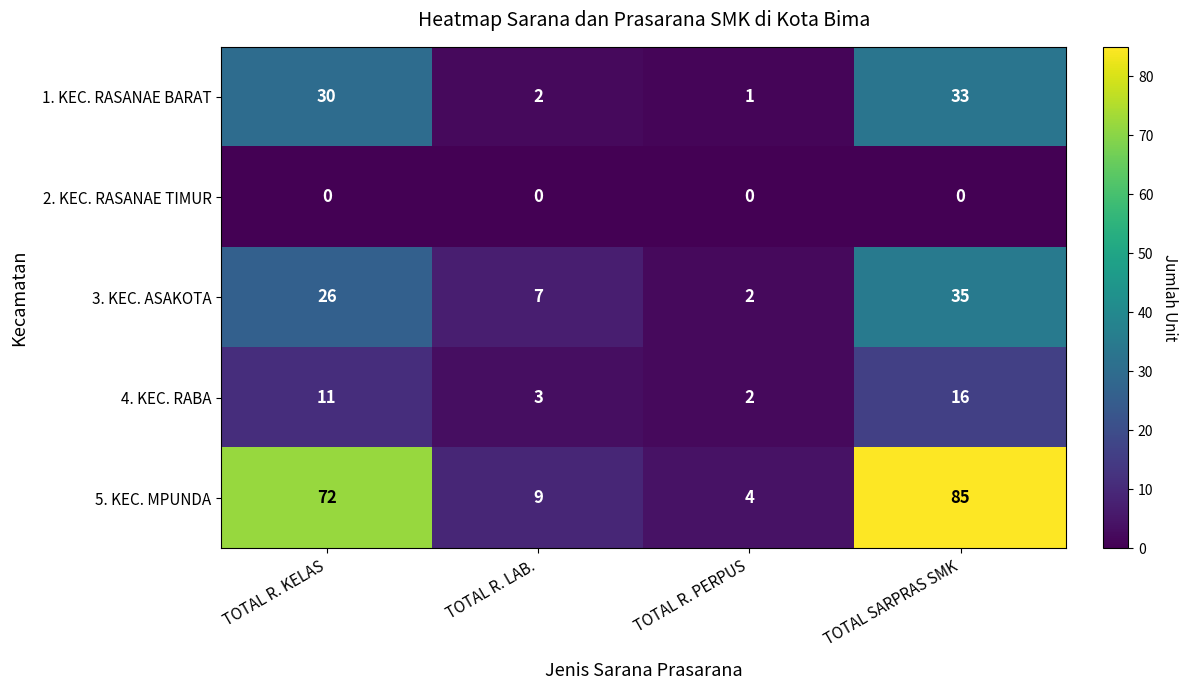

What is the sum of the 5. KEC. MPUNDA values at TOTAL R. KELAS and TOTAL R. LAB.?

81